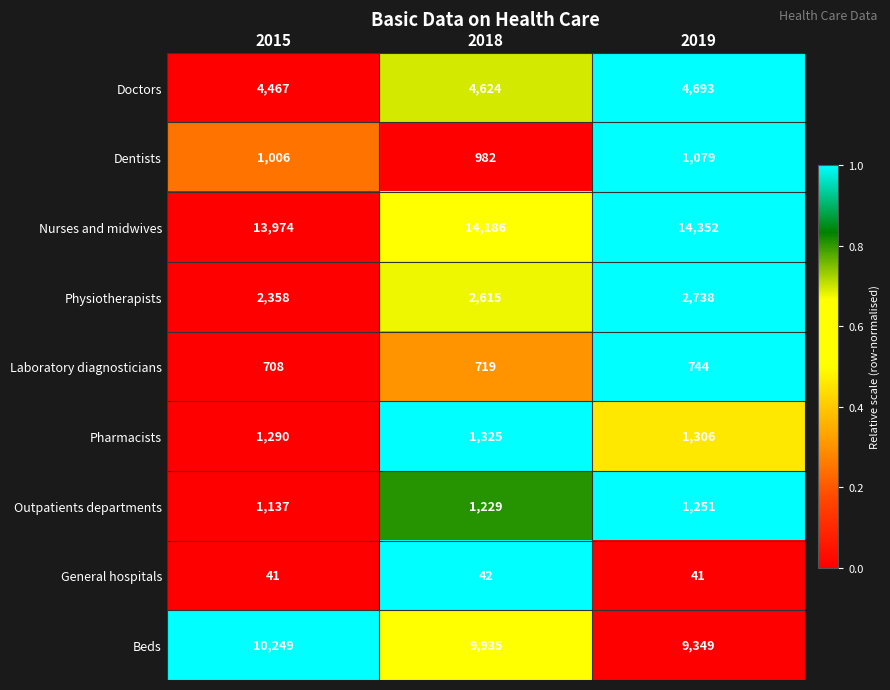

What value does the Dentists series have at 2015, to the nearest 10?

1010